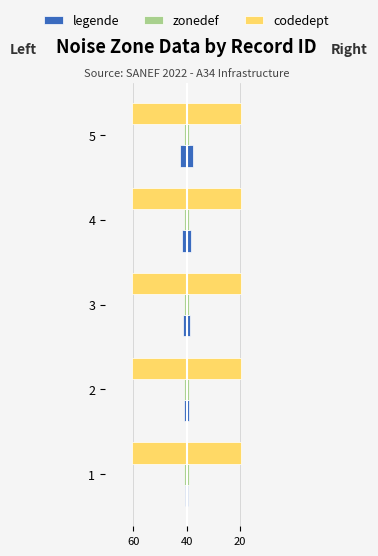

Between 60 and 40, which series saw the biggest shift?

legende